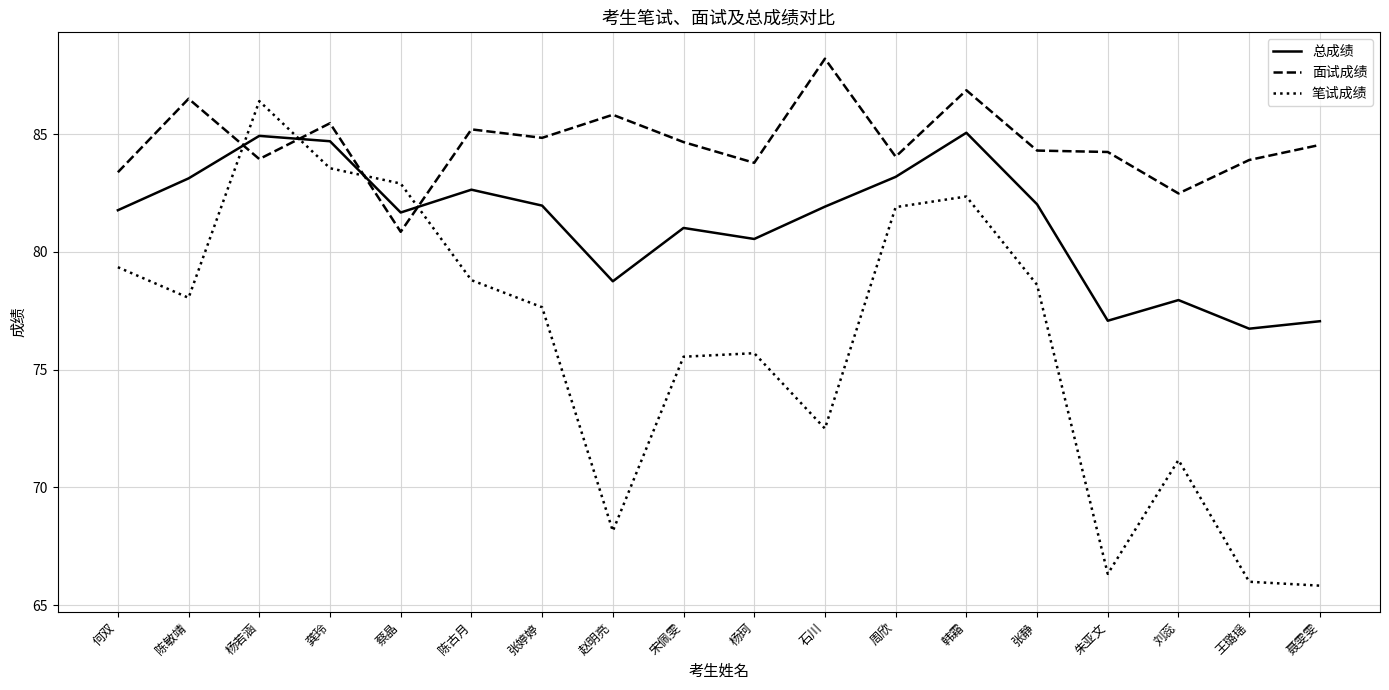

Where do 笔试成绩 and 面试成绩 first cross each other?

陈敏靖 and 杨若涵